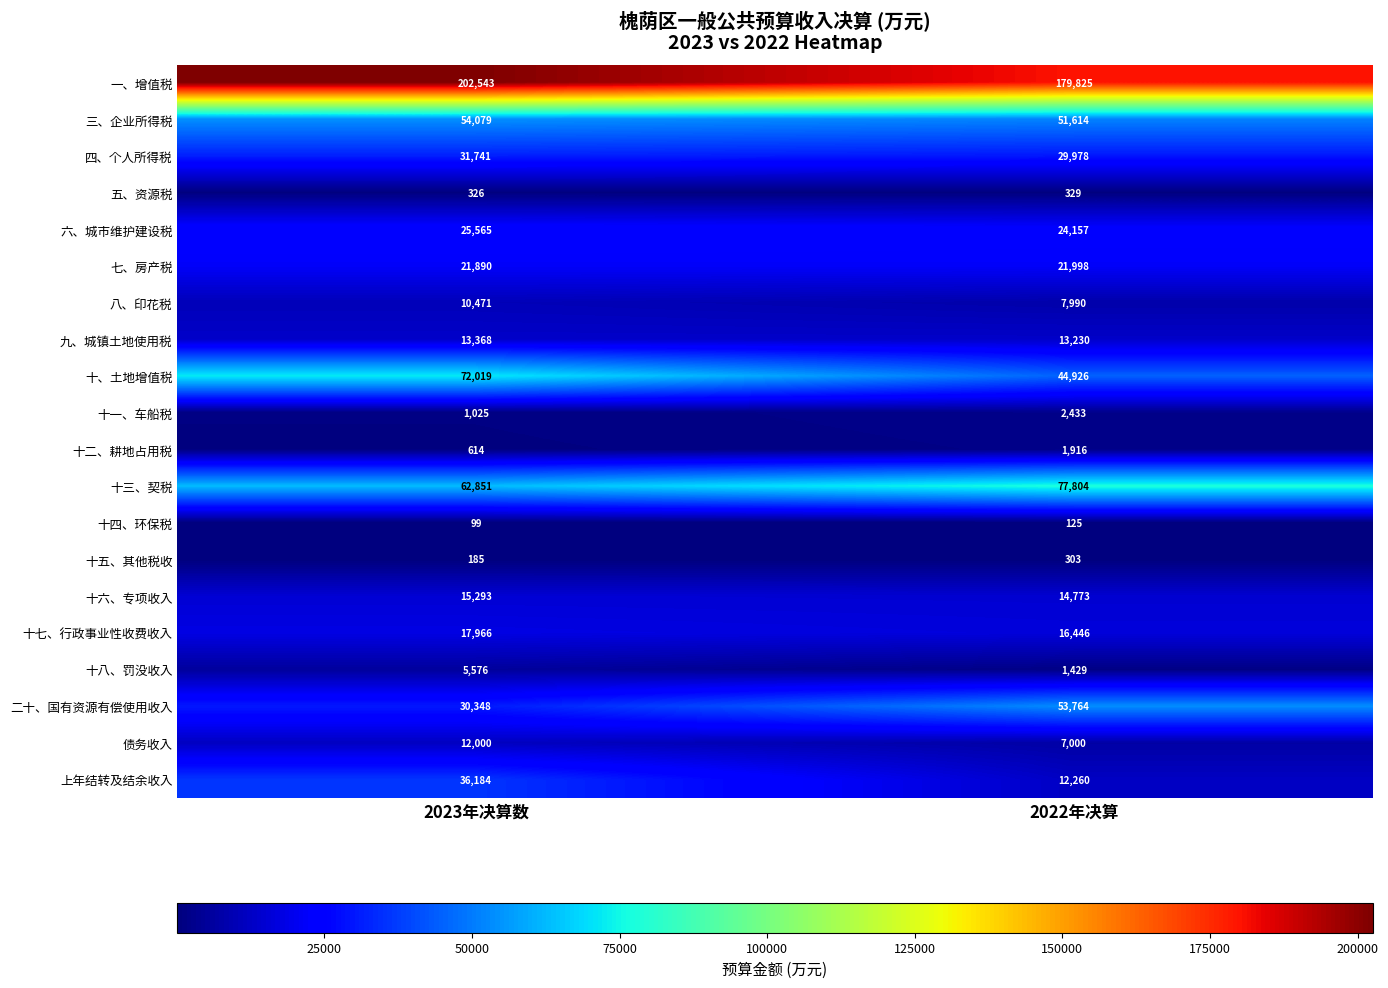

The value of 十五、其他税收 at 2023年决算数 is 107. True or false?

False